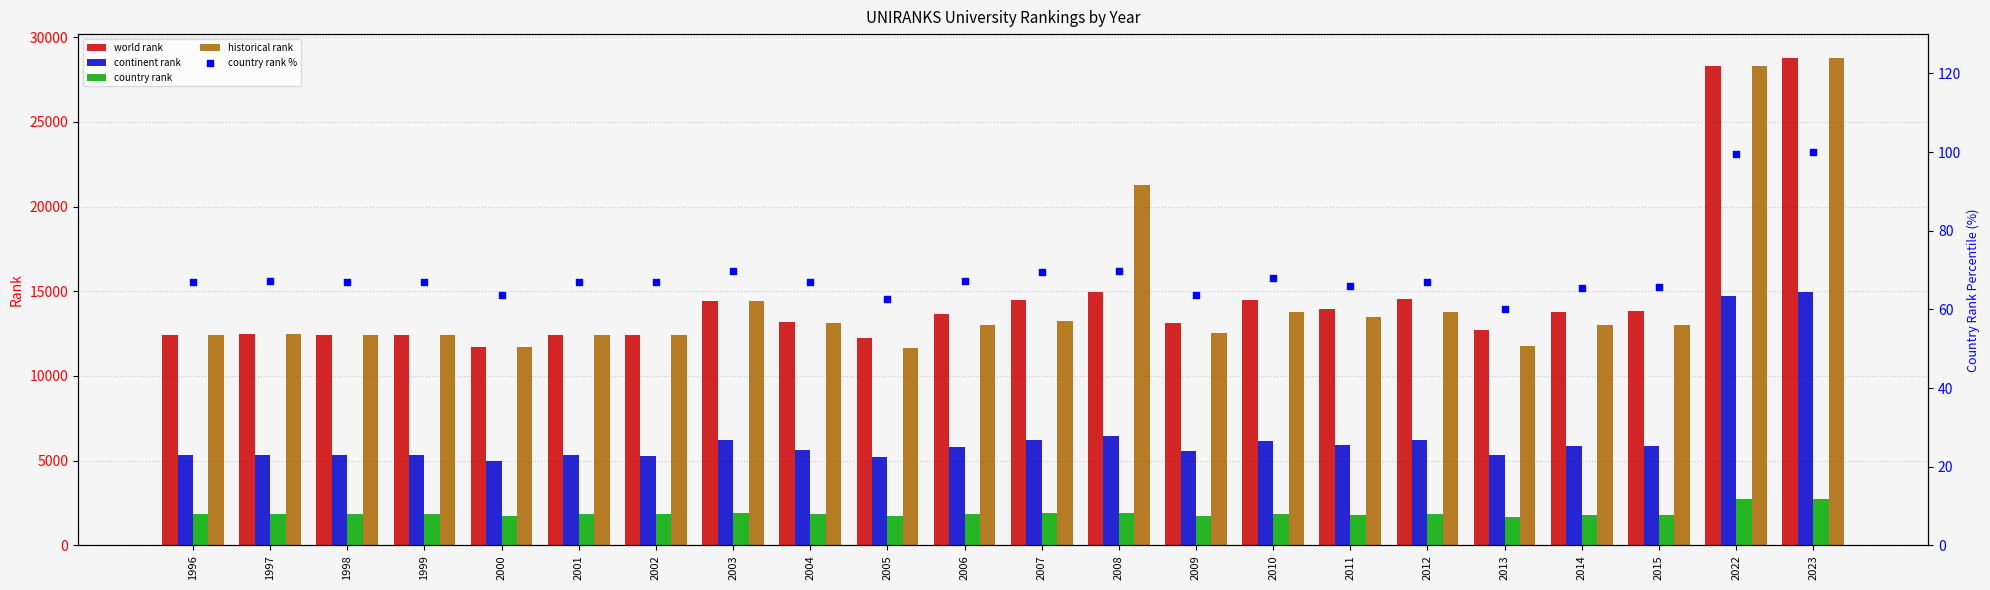

What are all the series names shown in the legend?

world rank, continent rank, country rank, historical rank, country rank %